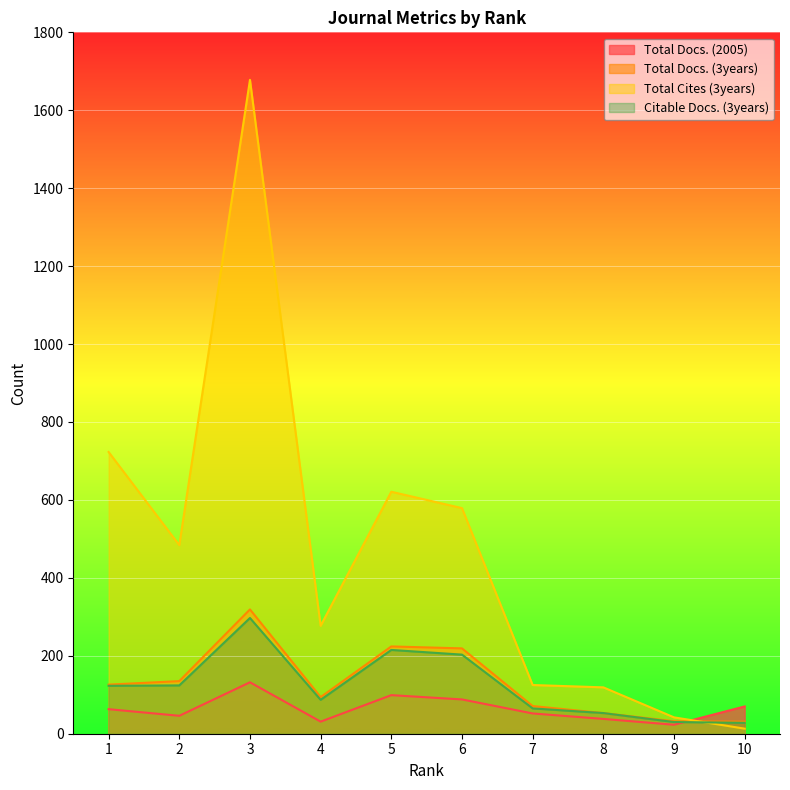

What is the maximum value shown in the chart?

1678